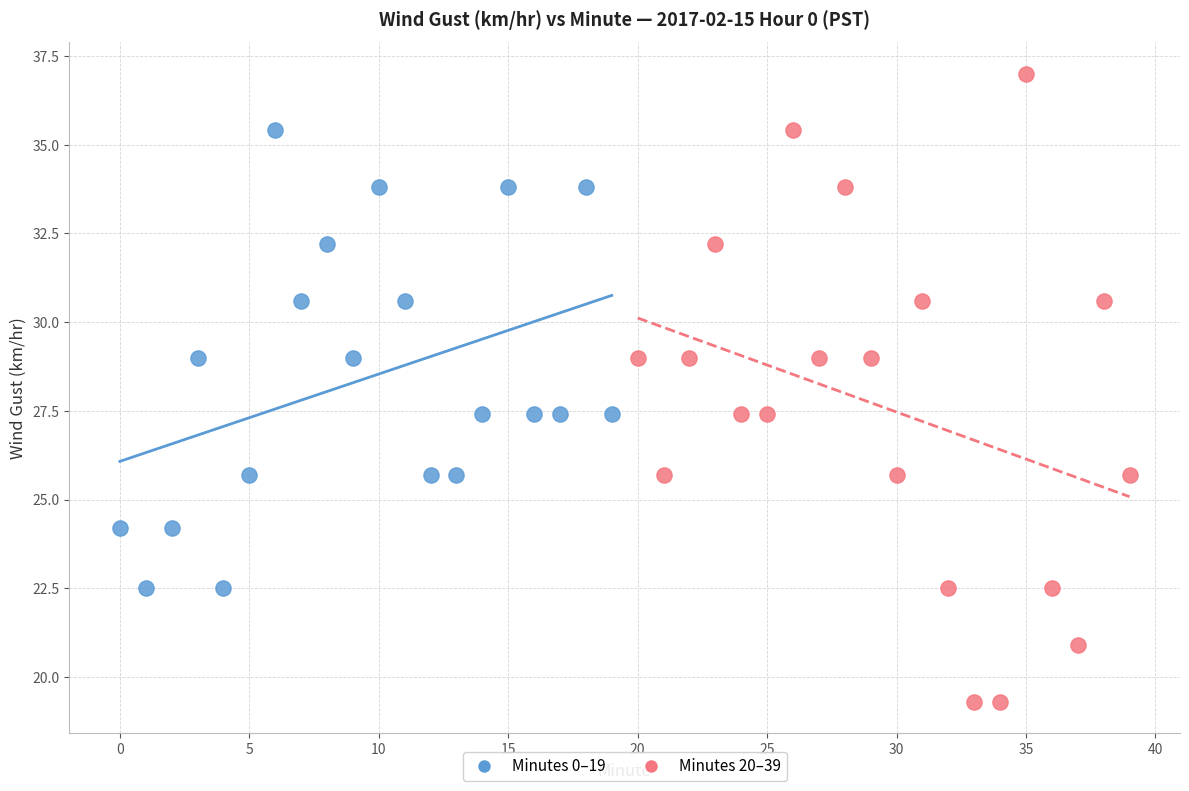

Which series reaches the minimum Y coordinate?

Minutes 20–39